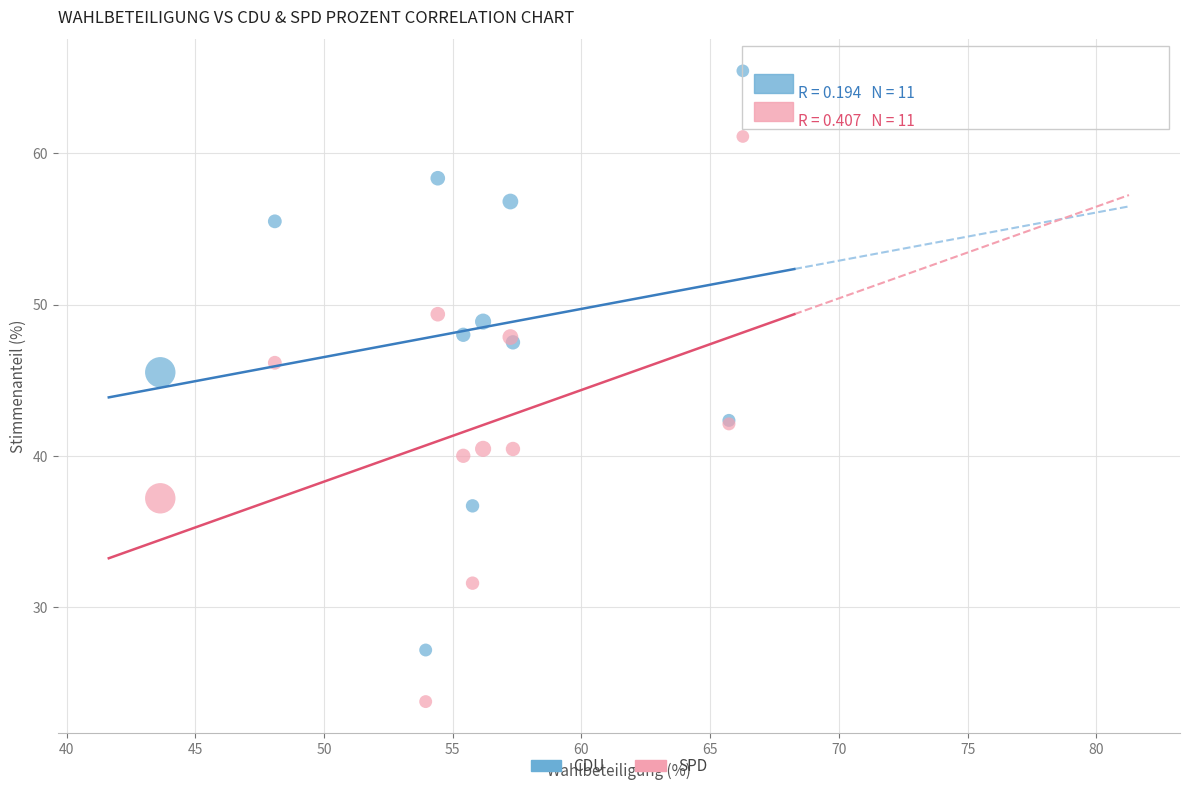

Which series contains the highest Y value?

CDU